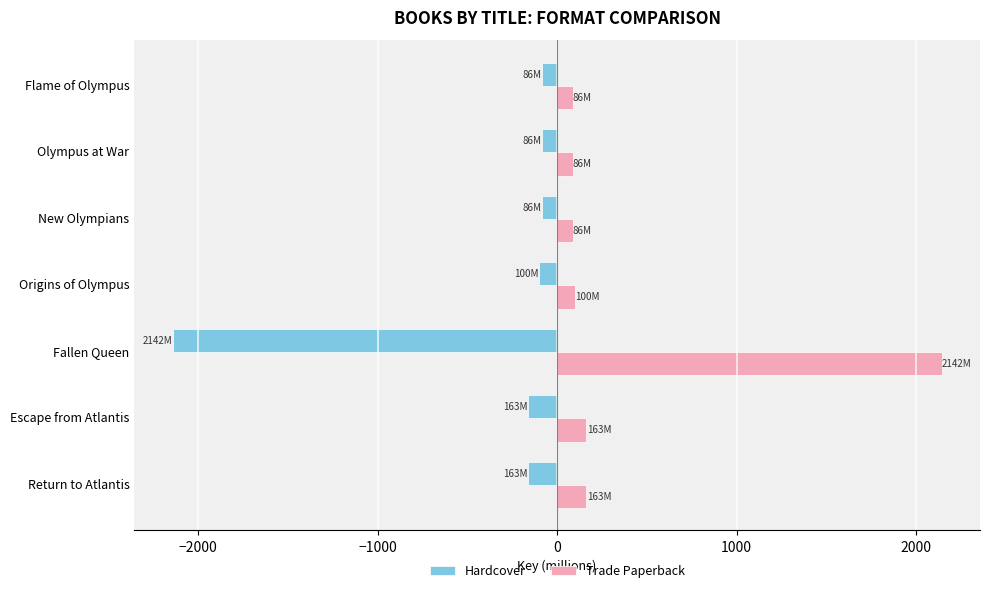

At Fallen Queen, list the series in order from smallest to largest.

Hardcover, Trade Paperback